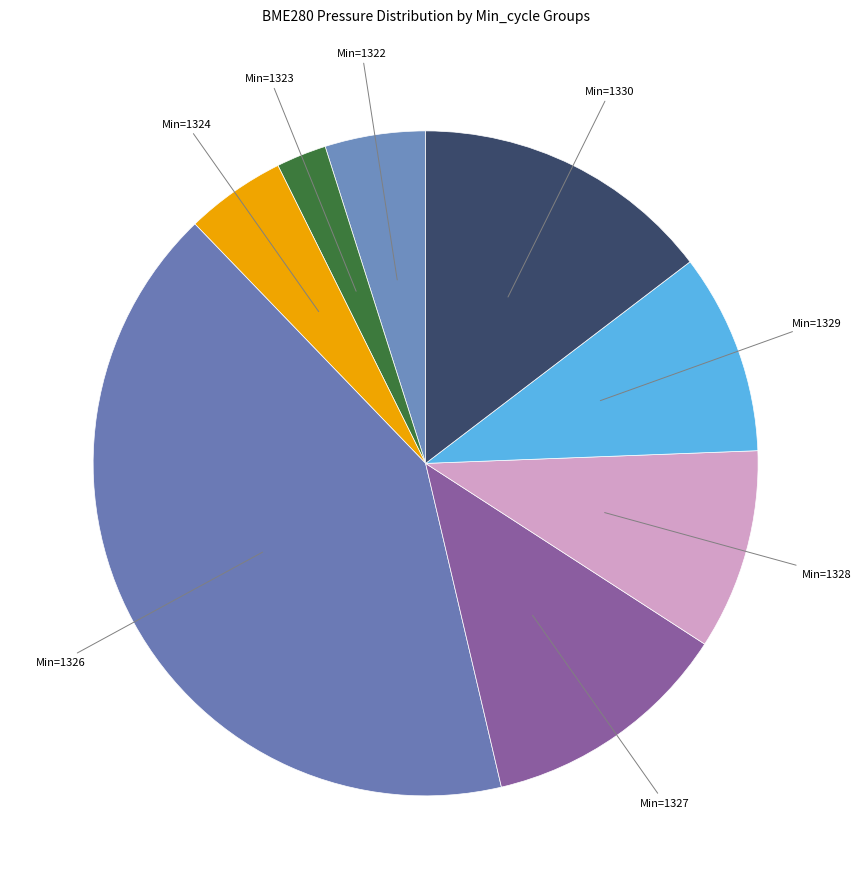

How many slices are in this pie chart?

8